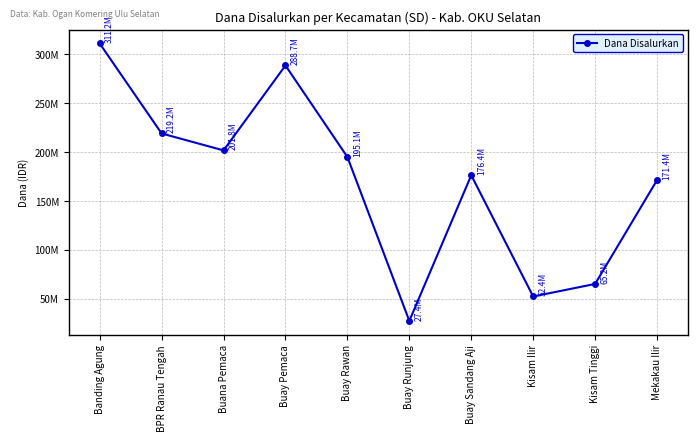

What is the ratio of the value at Kisam Tinggi to the value at Buay Runjung?

2.4